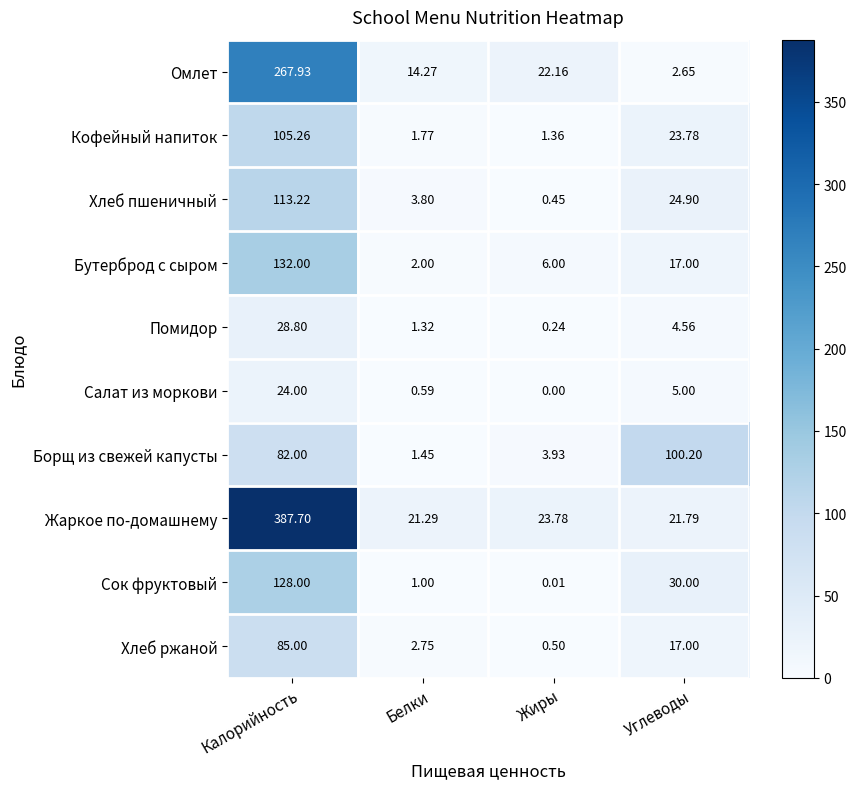

Which series has the largest total across all categories?

Жаркое по-домашнему